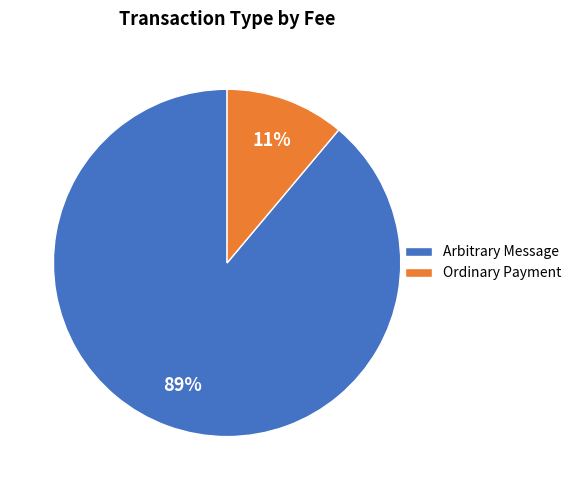

Rank the categories by value from highest to lowest.

Arbitrary Message, Ordinary Payment